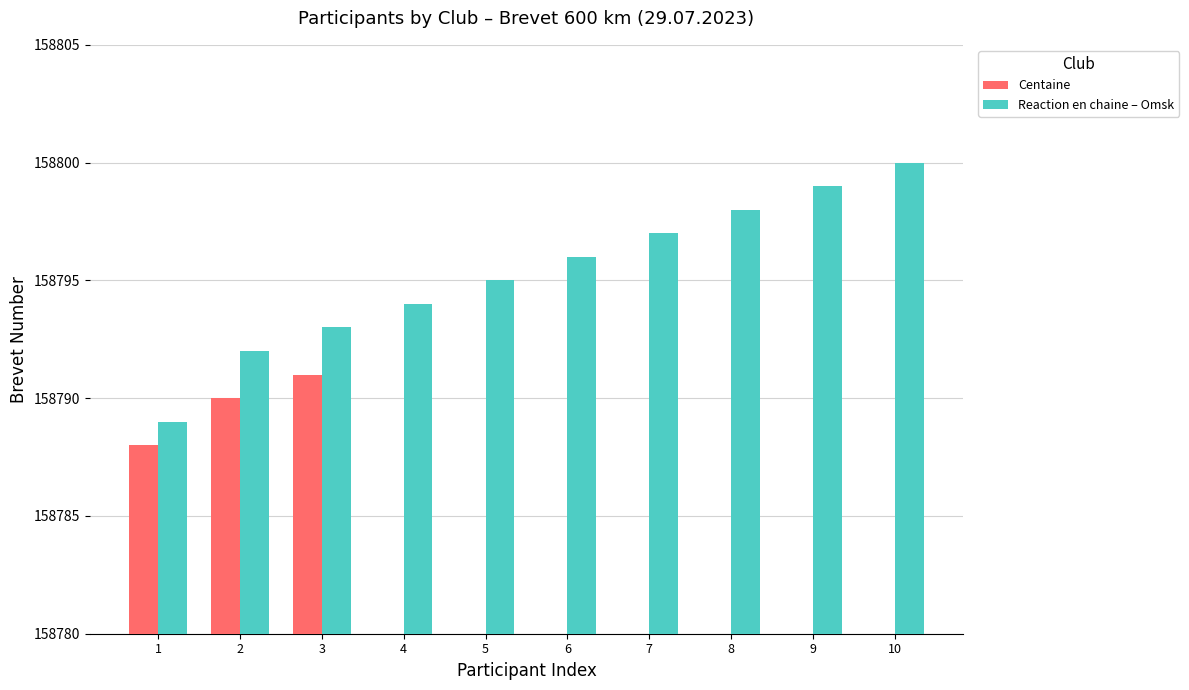

How many bars are there in total?

20